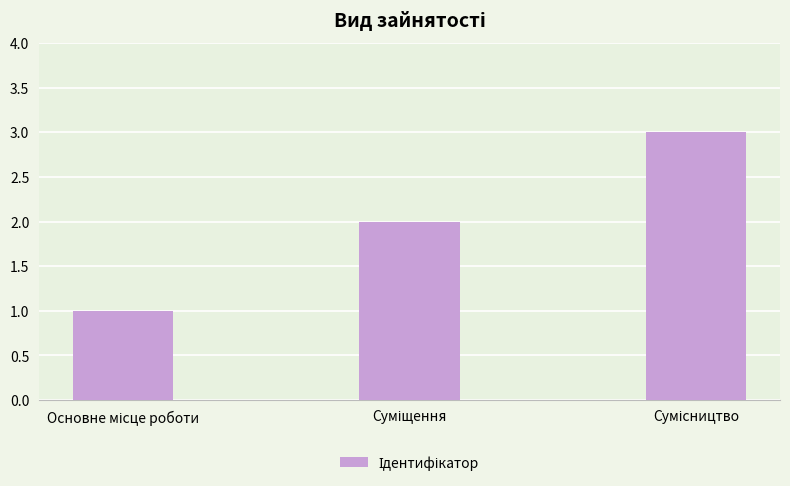

What is the maximum value shown in the chart?

3